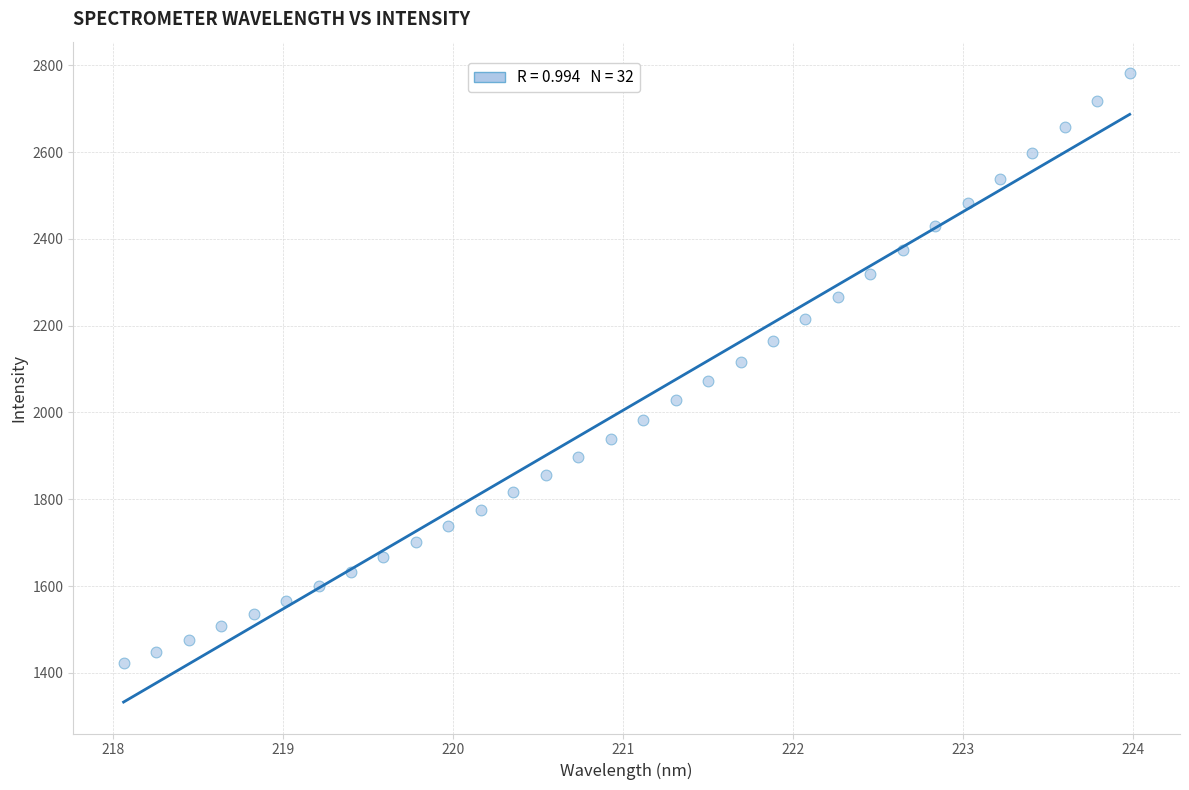

What is the range of Y values (max minus min)?

1360.0